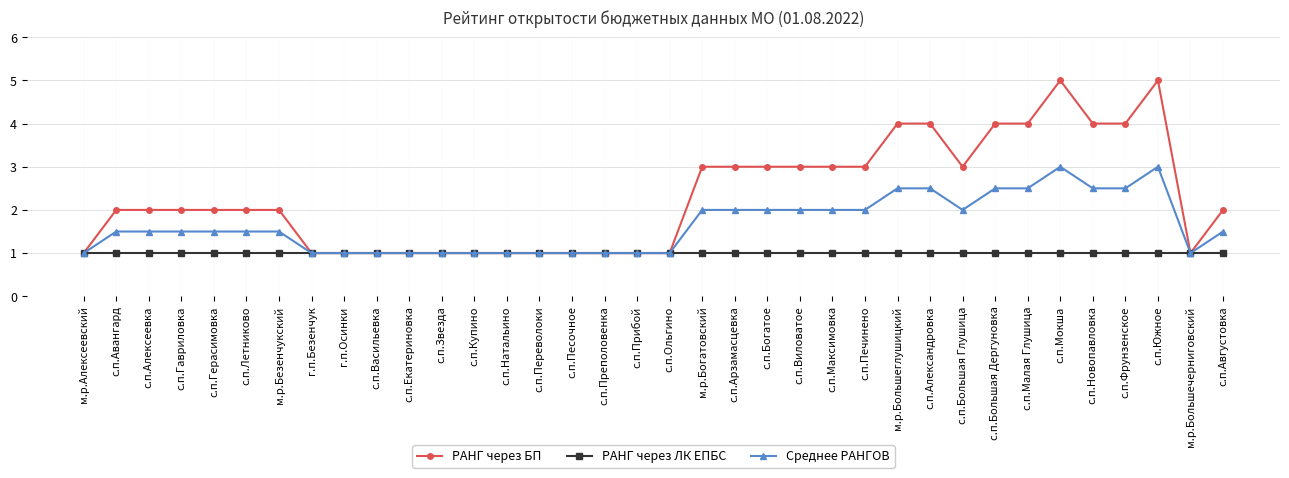

True or false: РАНГ через БП has a value of 1.0 at с.п.Ольгино.

True